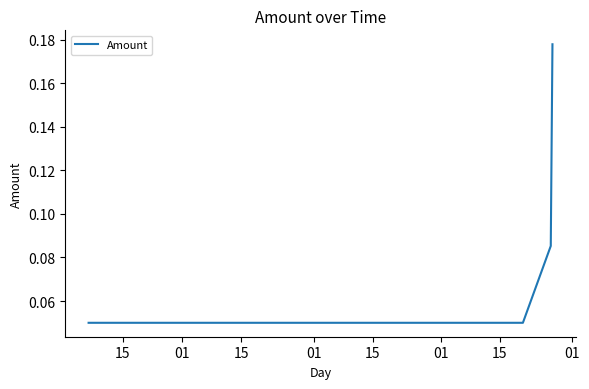

What is the sum of all values?

0.4